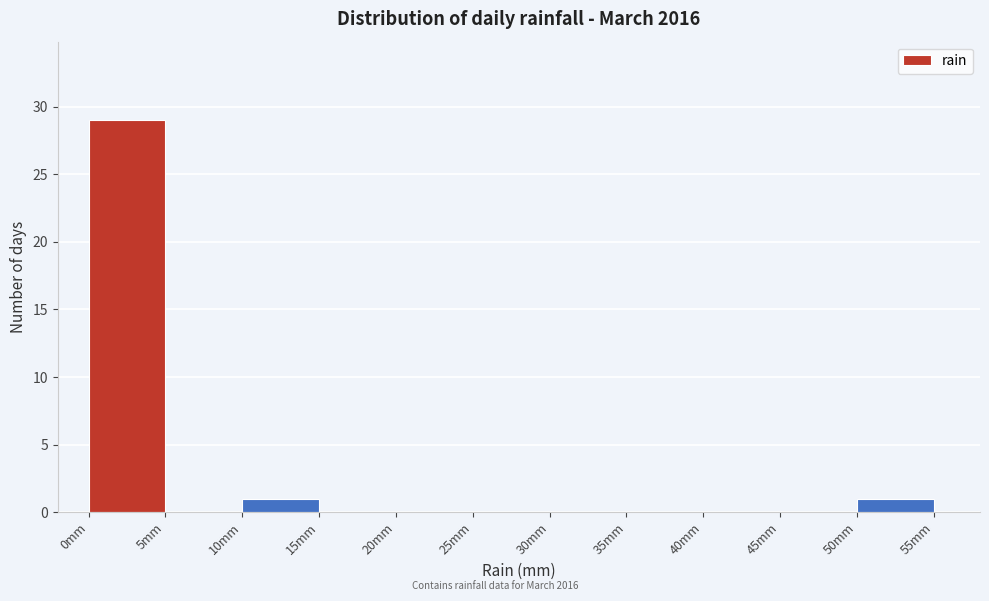

Reading left to right, list every bar in this chart as the range it spans on the x-axis followed by its height. The values are not printed on the chart, so give them approximately, as read against the axis.

0 to 5: 29
5 to 10: 0
10 to 15: 1
15 to 20: 0
20 to 25: 0
25 to 30: 0
30 to 35: 0
35 to 40: 0
40 to 45: 0
45 to 50: 0
50 to 55: 1